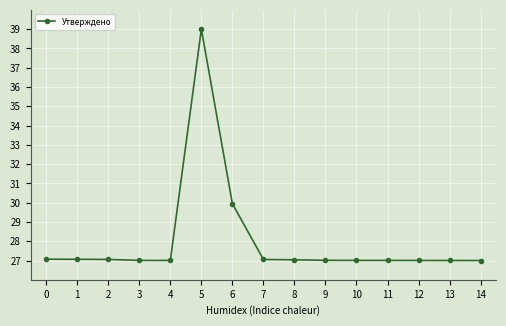

What is the minimum value shown in the chart?

27.0